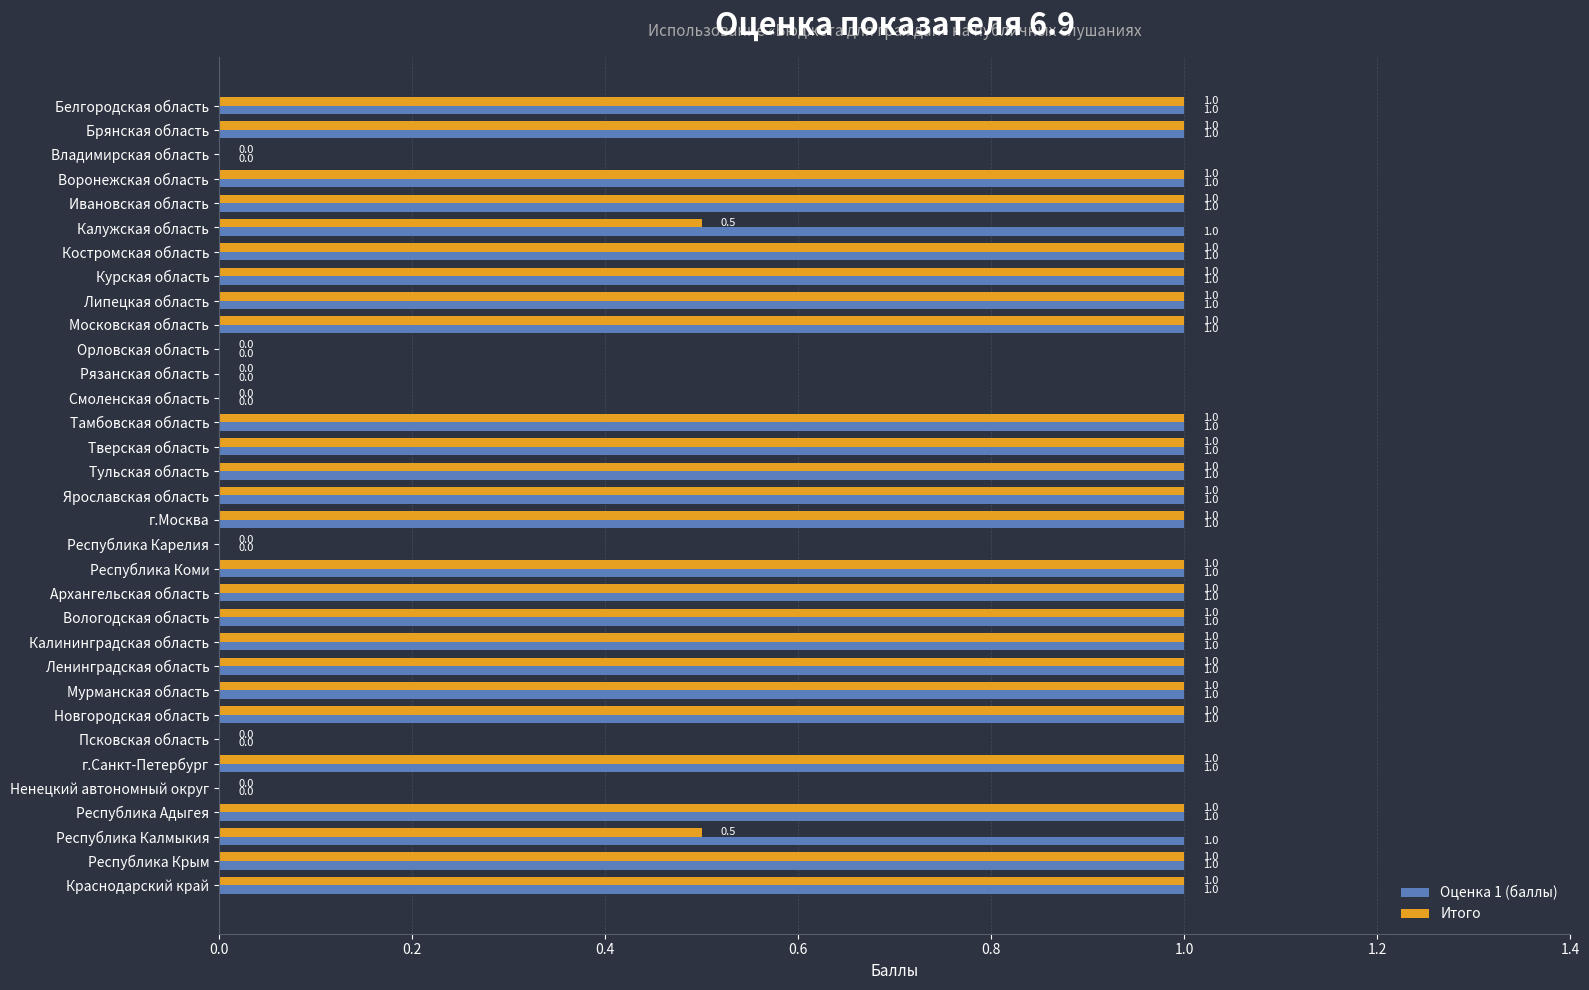

The Итого series shows 0.0 at Орловская область. True or false?

True